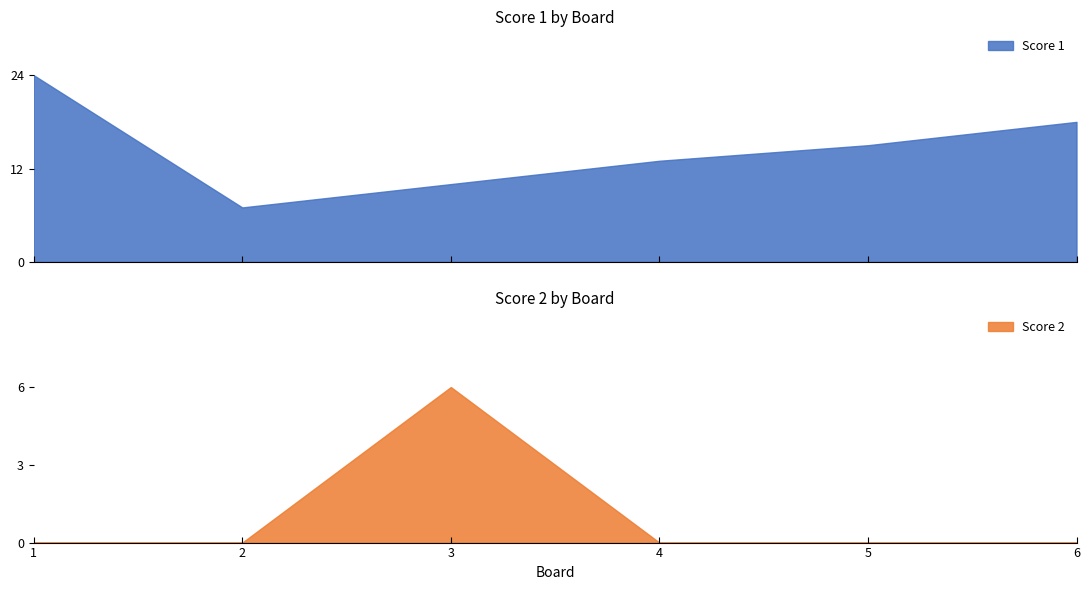

Does the chart have visible grid lines?

No